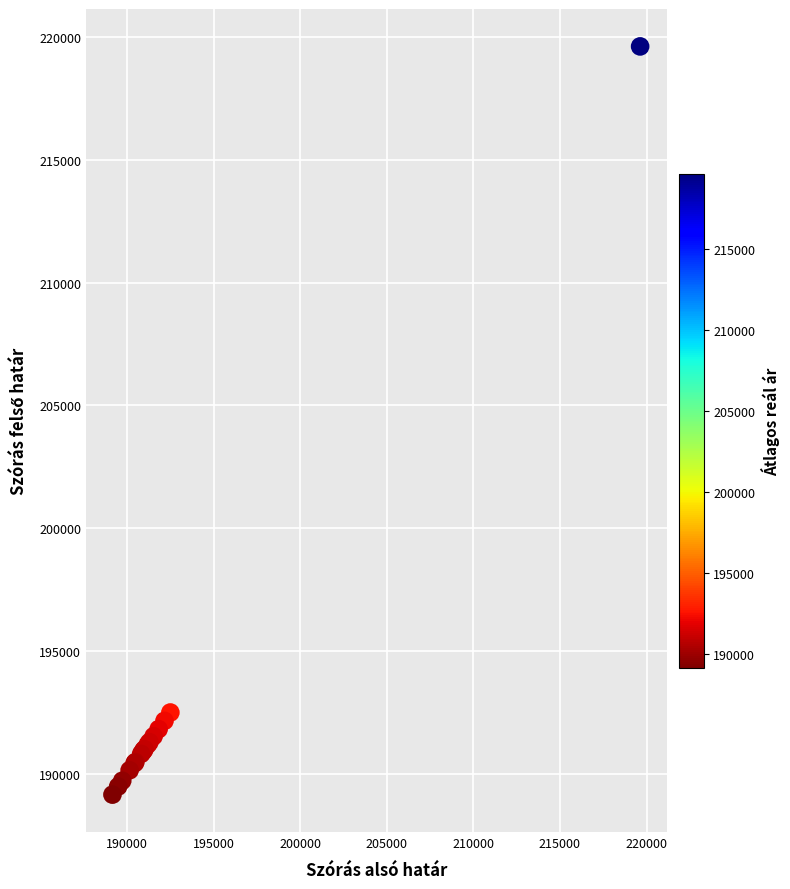

What Y value in the scatter plot is closest to 204387?

192489